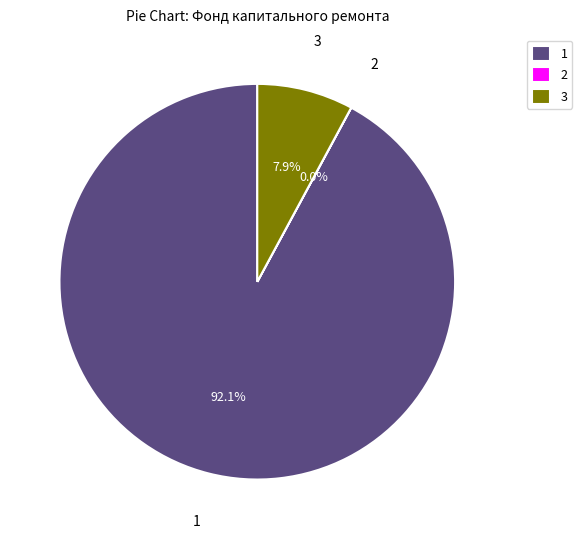

Is there a majority slice in this chart?

Yes